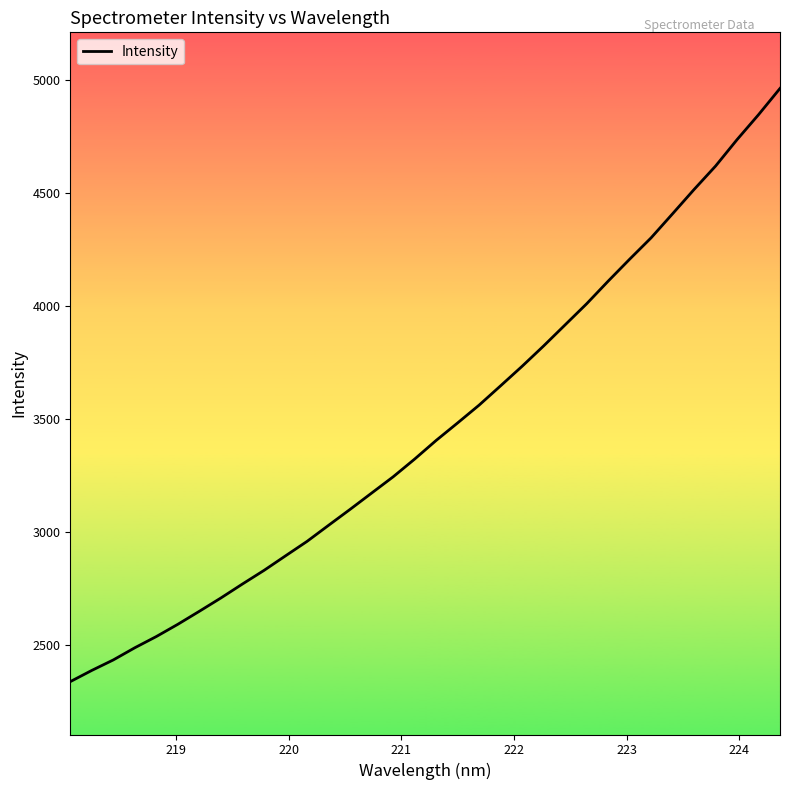

What is the difference between the maximum and minimum values?

2624.1